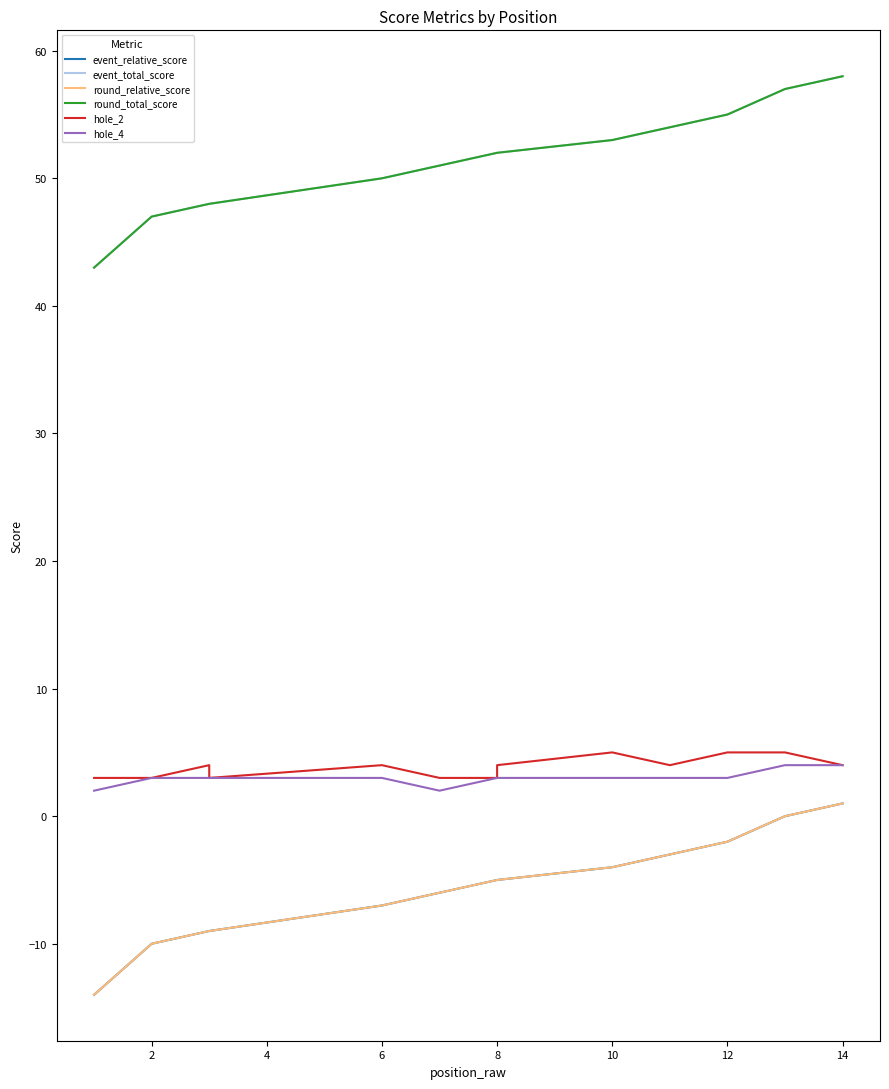

Is the value of hole_2 at 8 greater than the value of round_relative_score at 8?

Yes